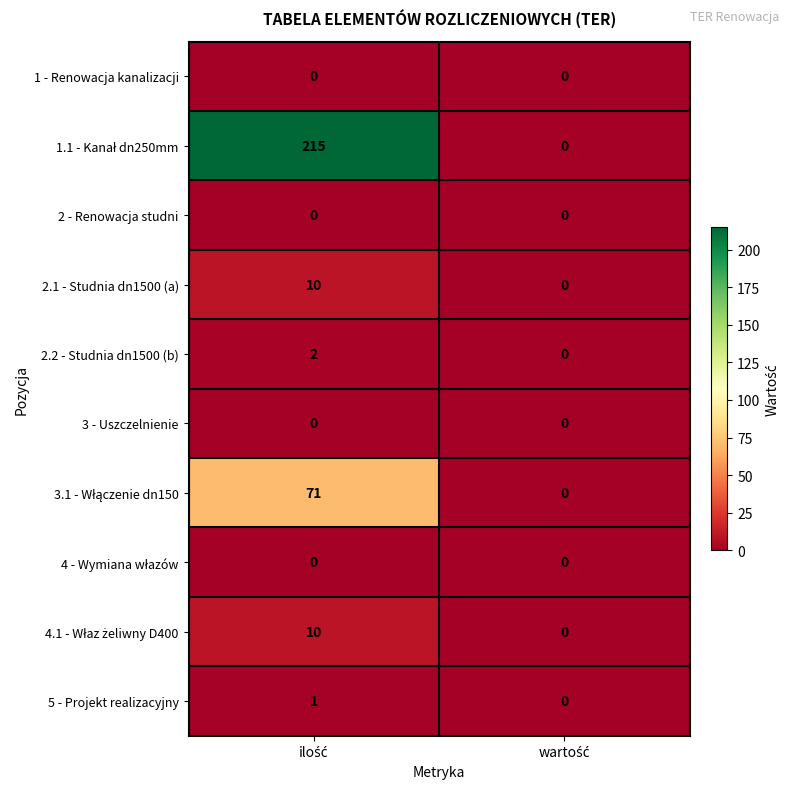

What is the maximum value shown in the chart?

215